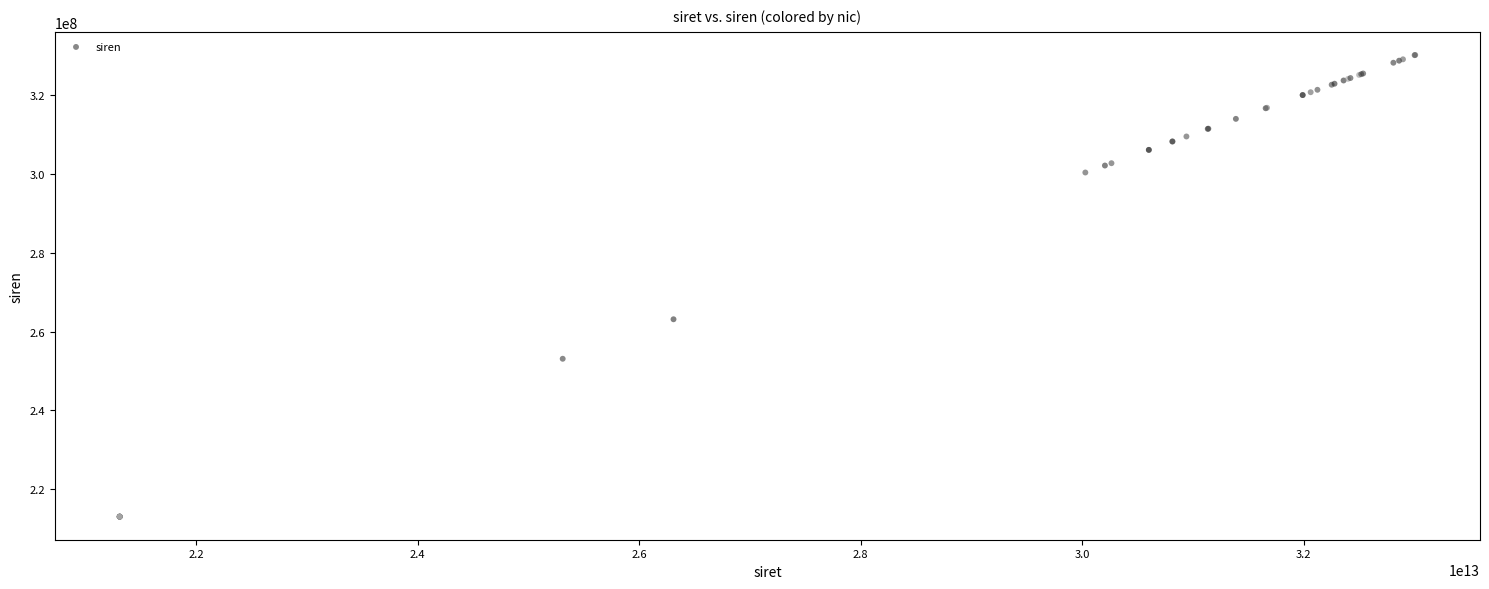

What Y value in the scatter plot is closest to 271586112?

263105215